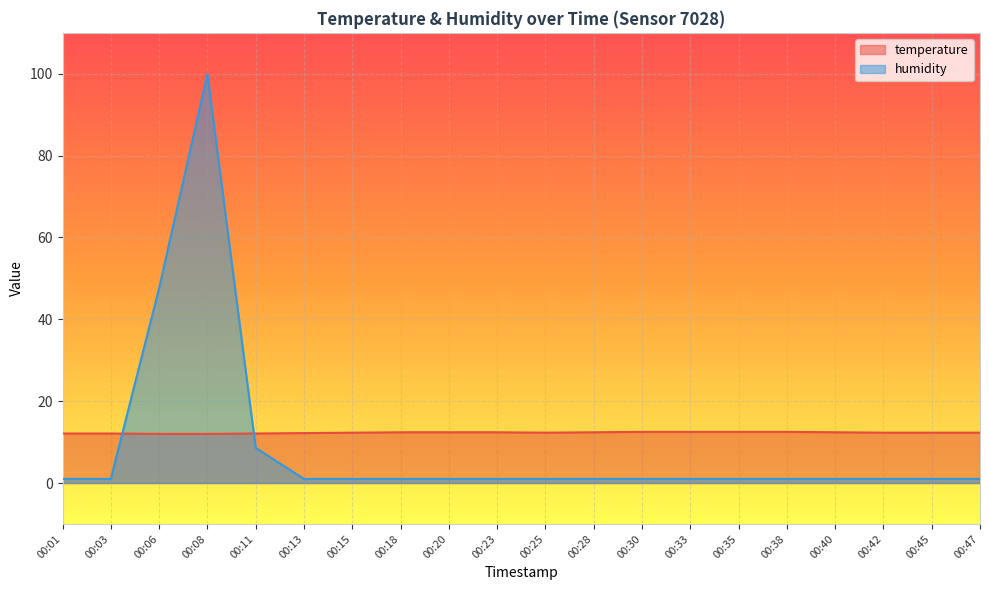

Which series has the largest total across all categories?

temperature